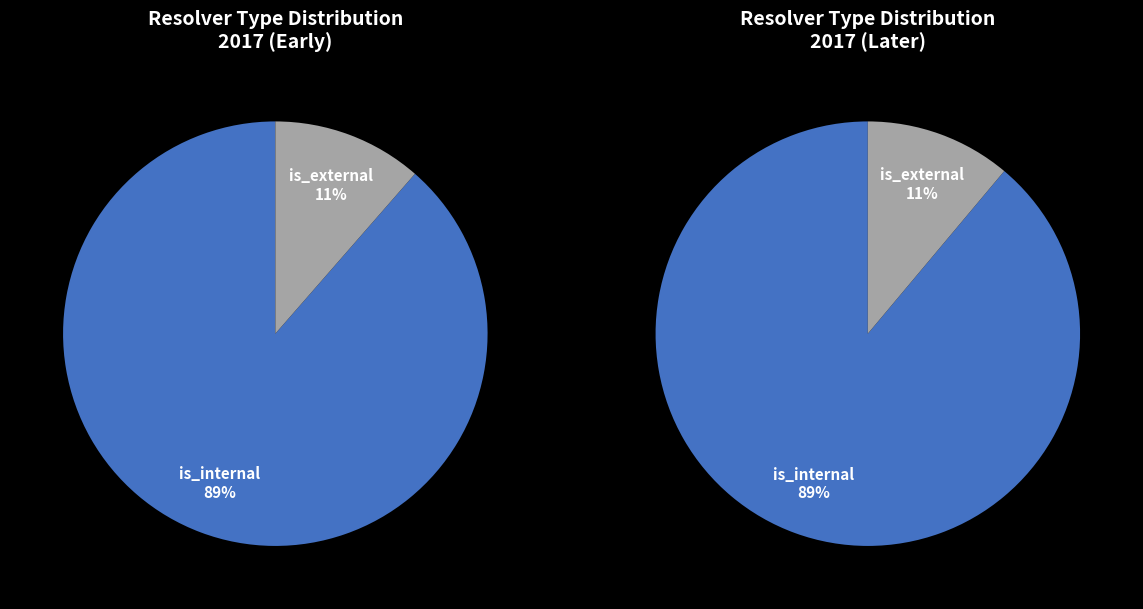

Does is_internal represent more than half of the total?

Yes